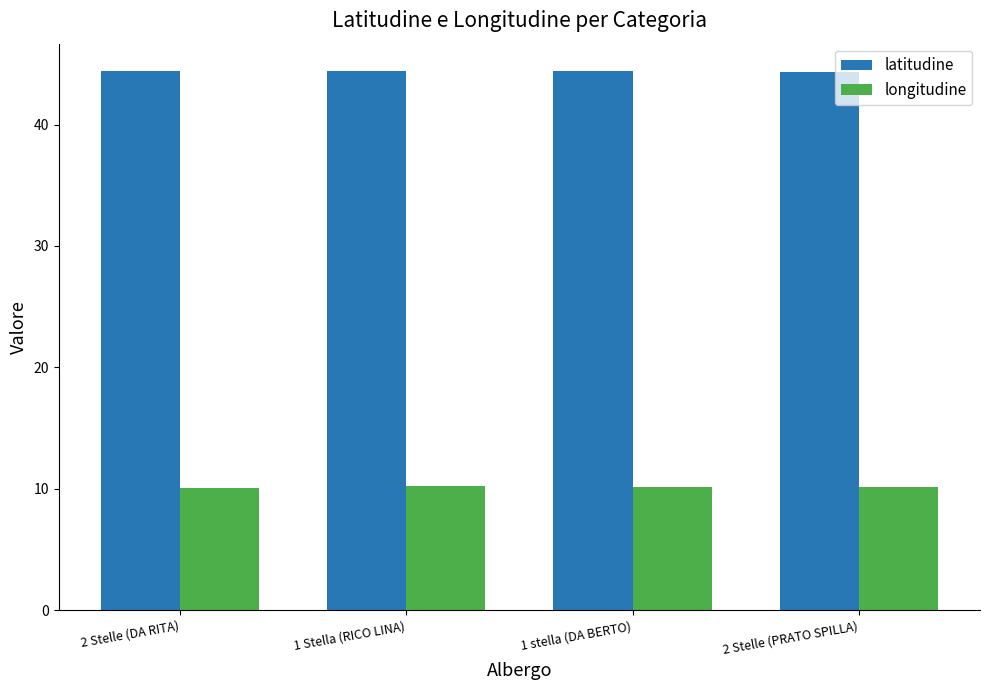

What is the lowest value of the latitudine series?

44.4